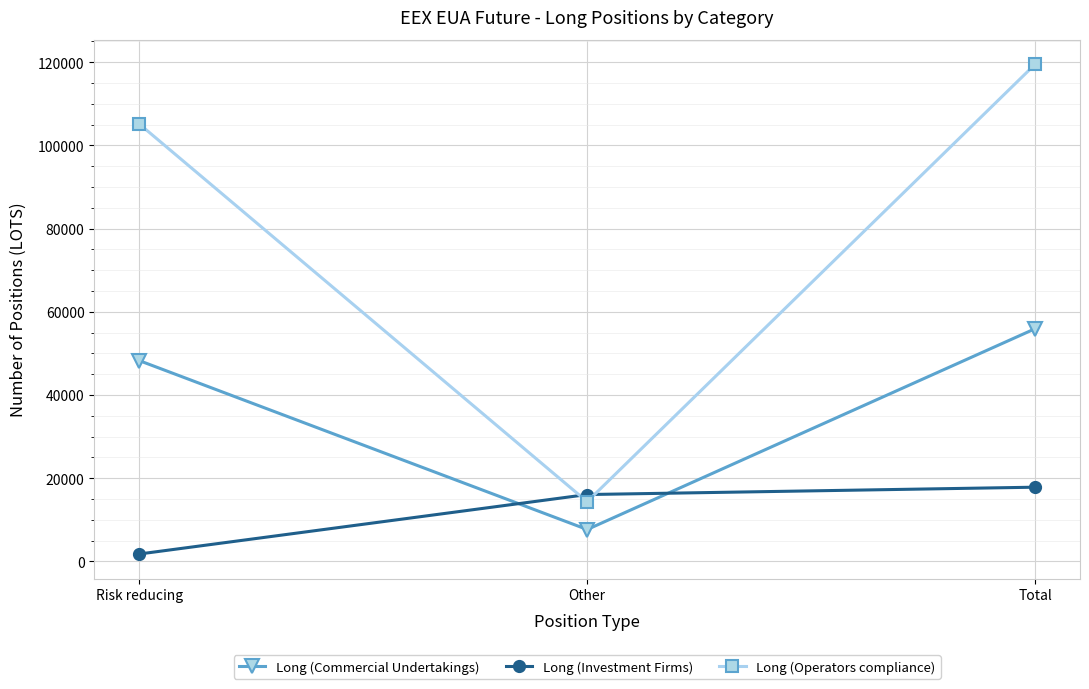

How many values in the Long (Operators compliance) series are below 105194?

1